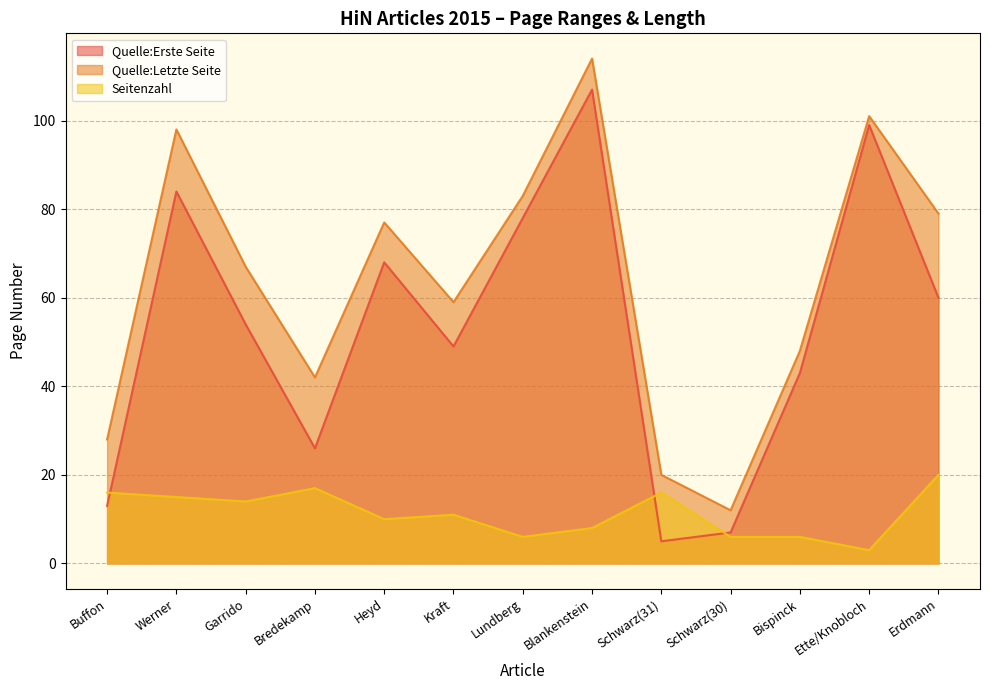

At how many categories does at least one series exceed 111?

1